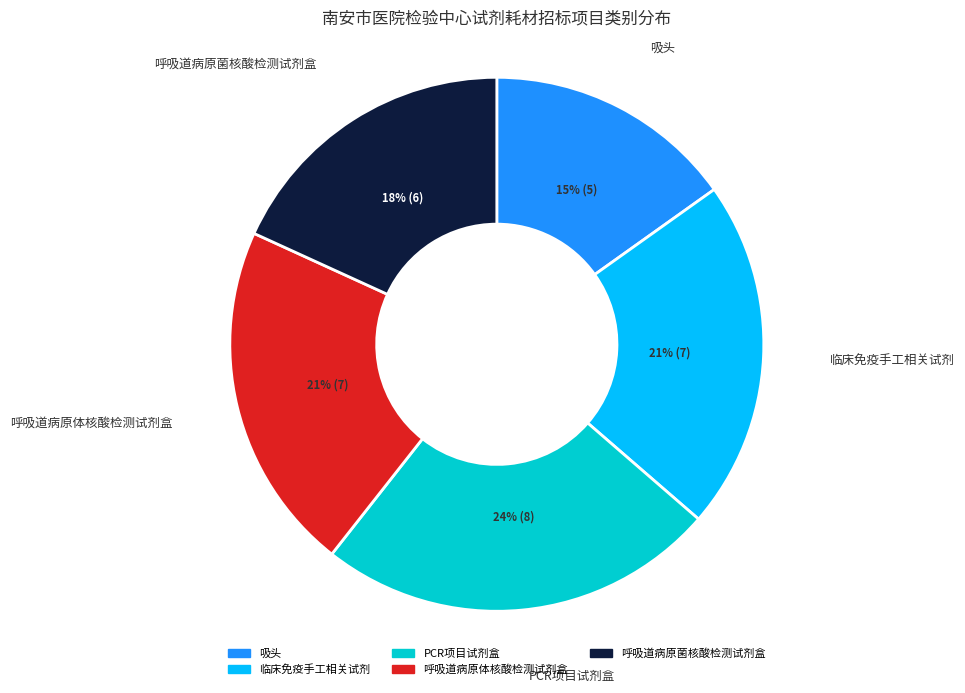

Does any single category account for the majority?

No